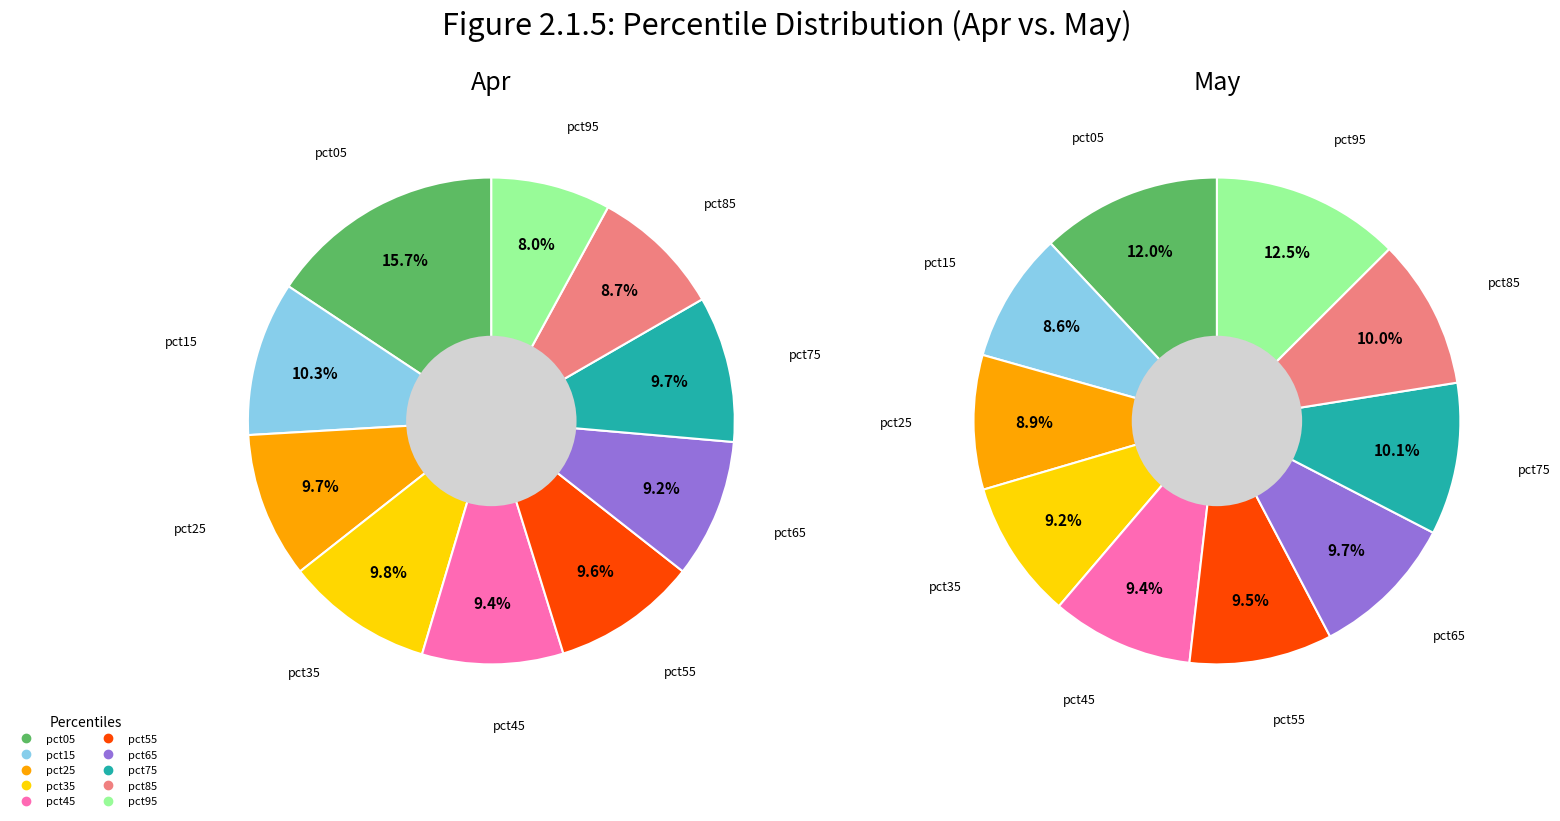

Is it true that 2 is 23% of the pie?

False